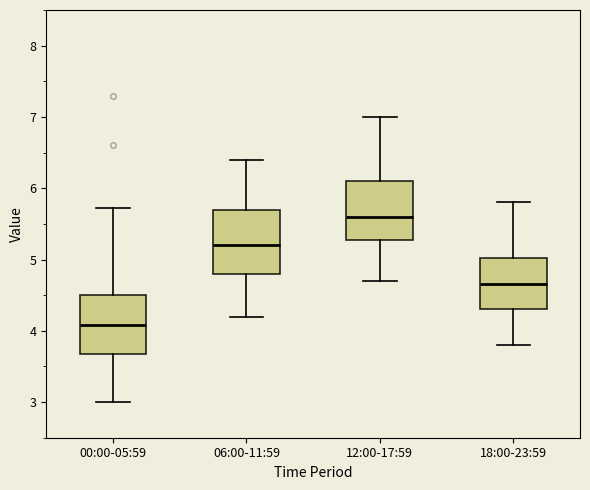

Which box's median line is the highest?

12:00-17:59